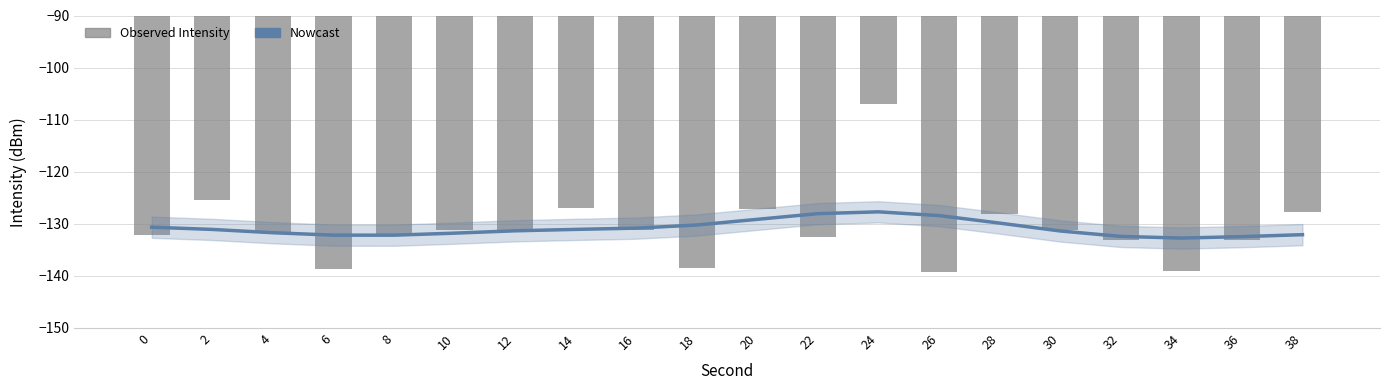

What is the value of the Trend (Nowcast) bar at the 16th from the left?

-131.4